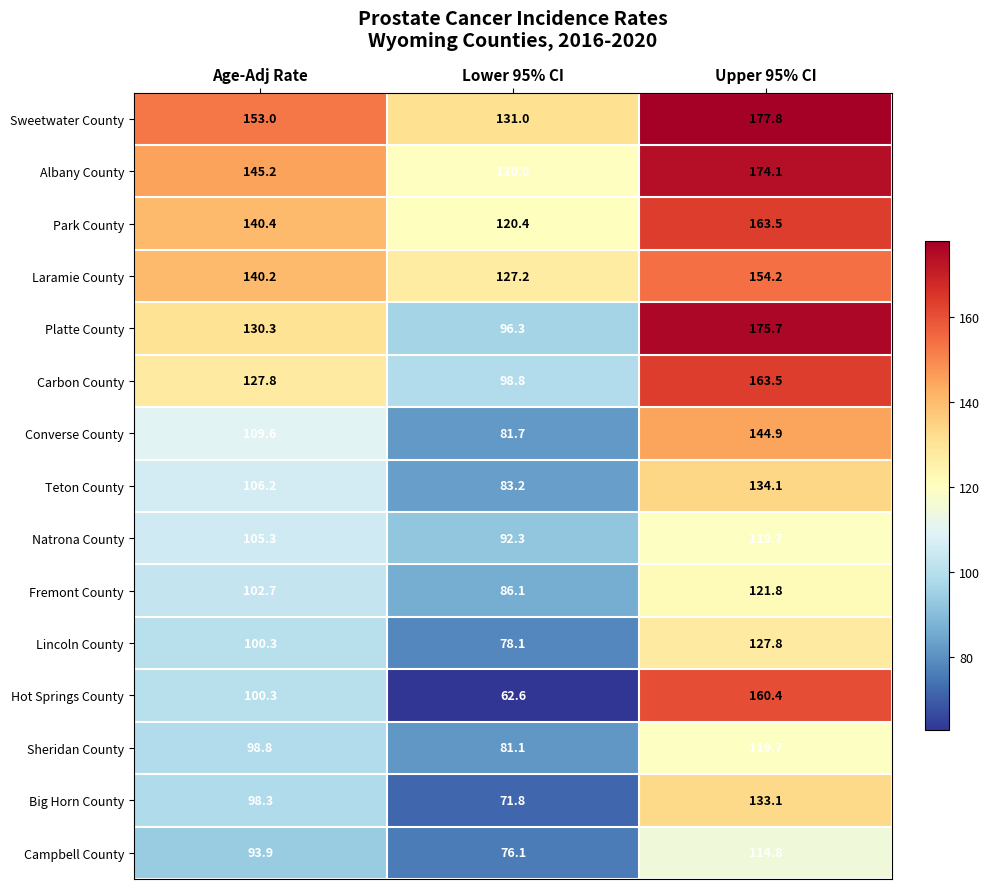

Count the number of categories in the chart.

3